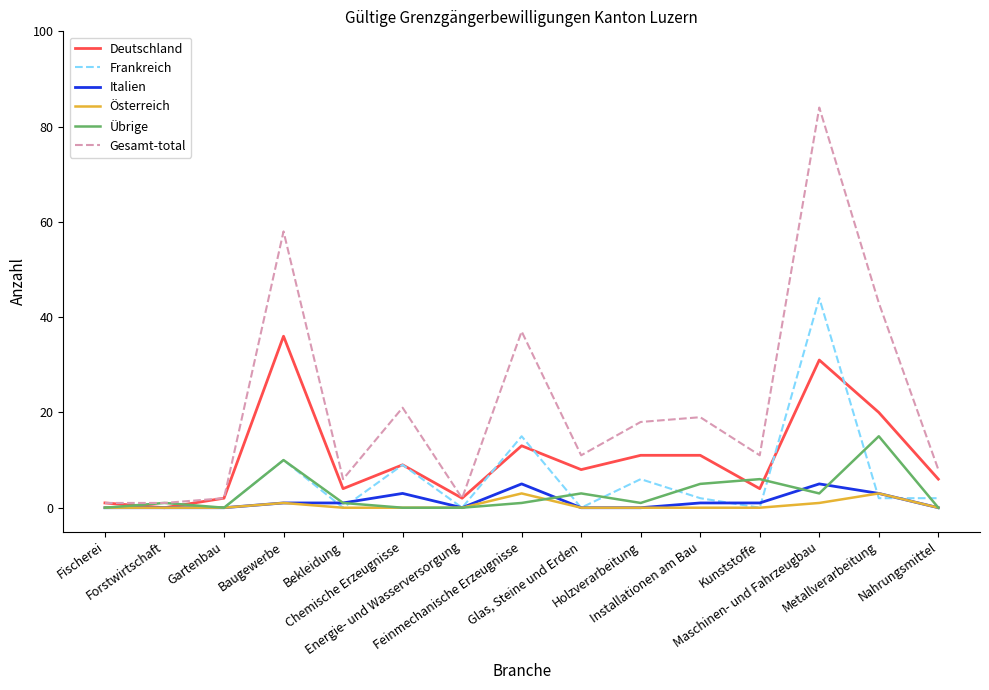

Which series has the widest spread of values?

Gesamt-total